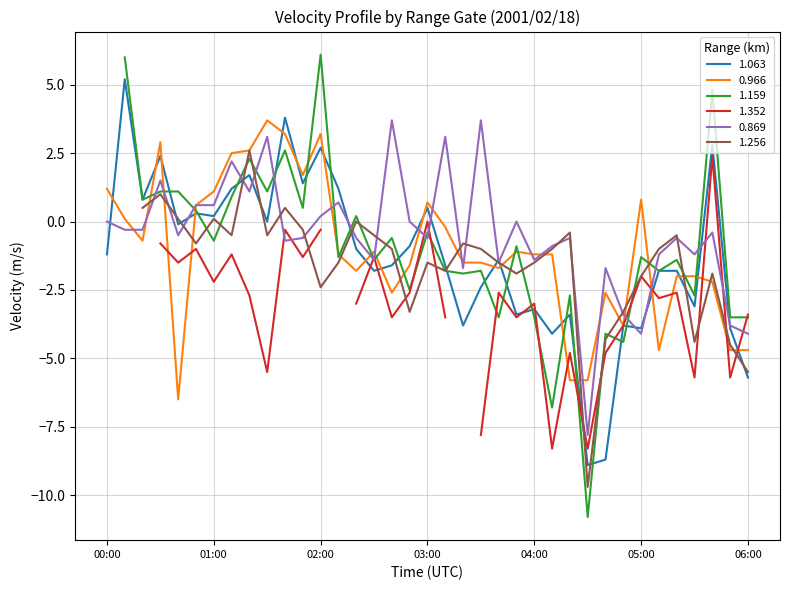

Which category has the highest value in the 0.966 series?

01:30